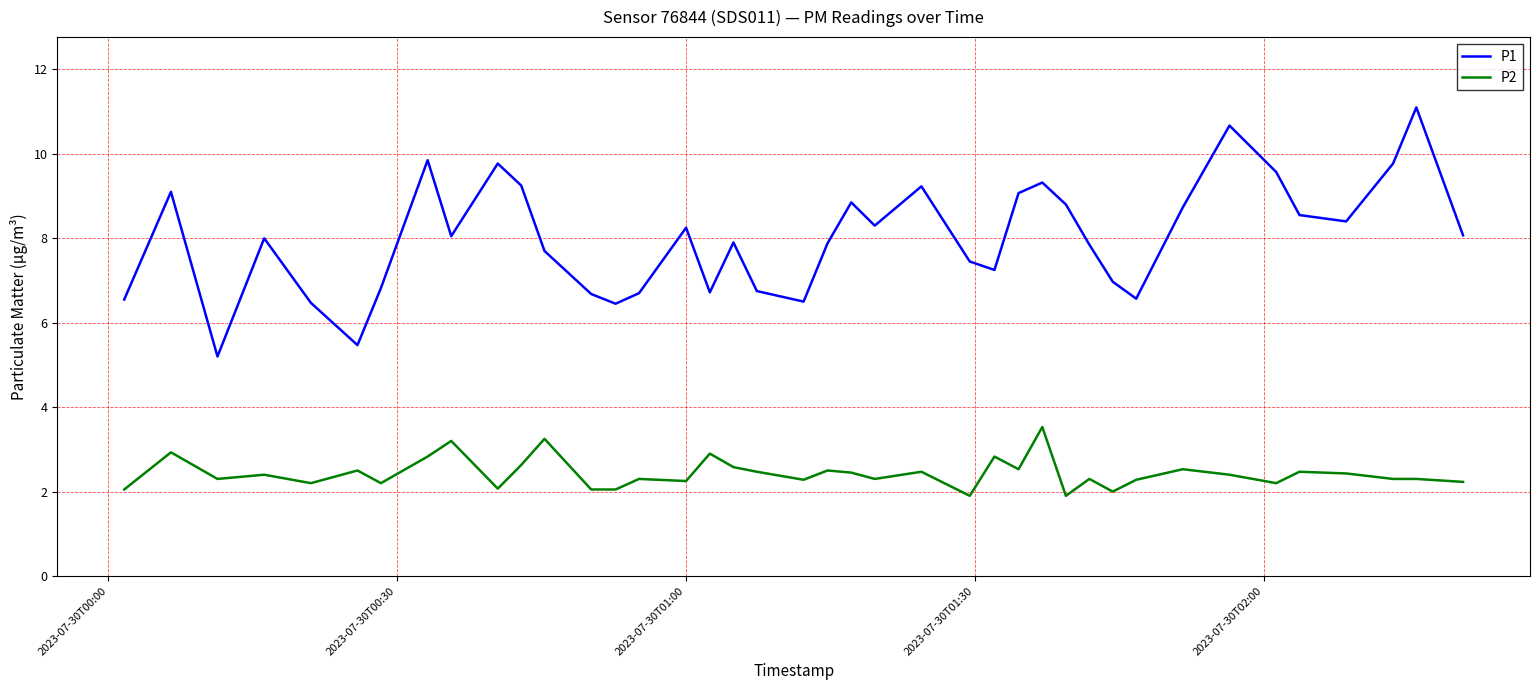

What is the lowest value of the P2 series?

1.9